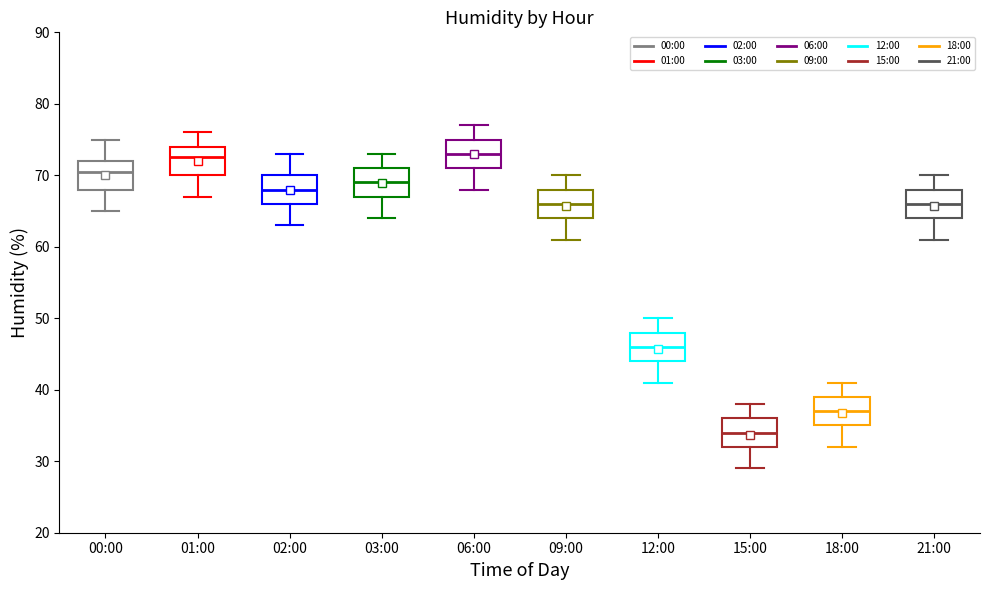

Reading left to right, transcribe this box plot: for each box, give where its median line is, the range the box spans, and where its two whiskers end, as read against the y-axis. The values are not printed on the chart, so give them approximately, as read against the axis.

00:00: median 71, box 68 to 72, whiskers 65 to 75
01:00: median 73, box 70 to 74, whiskers 67 to 76
02:00: median 68, box 66 to 70, whiskers 63 to 73
03:00: median 69, box 67 to 71, whiskers 64 to 73
06:00: median 73, box 71 to 75, whiskers 68 to 77
09:00: median 66, box 64 to 68, whiskers 61 to 70
12:00: median 46, box 44 to 48, whiskers 41 to 50
15:00: median 34, box 32 to 36, whiskers 29 to 38
18:00: median 37, box 35 to 39, whiskers 32 to 41
21:00: median 66, box 64 to 68, whiskers 61 to 70